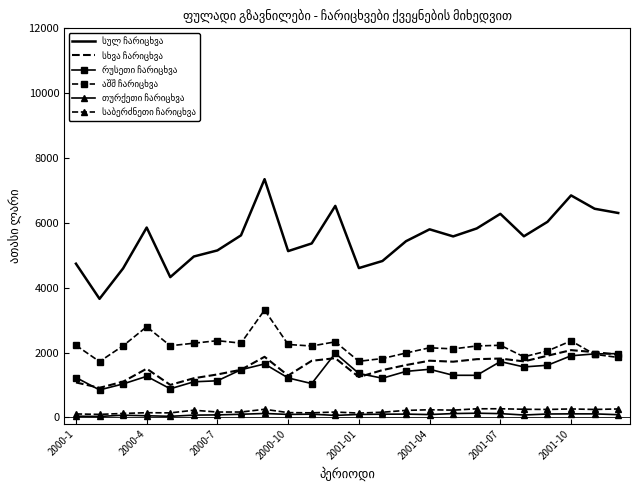

What is the maximum value shown in the chart?

7347.9